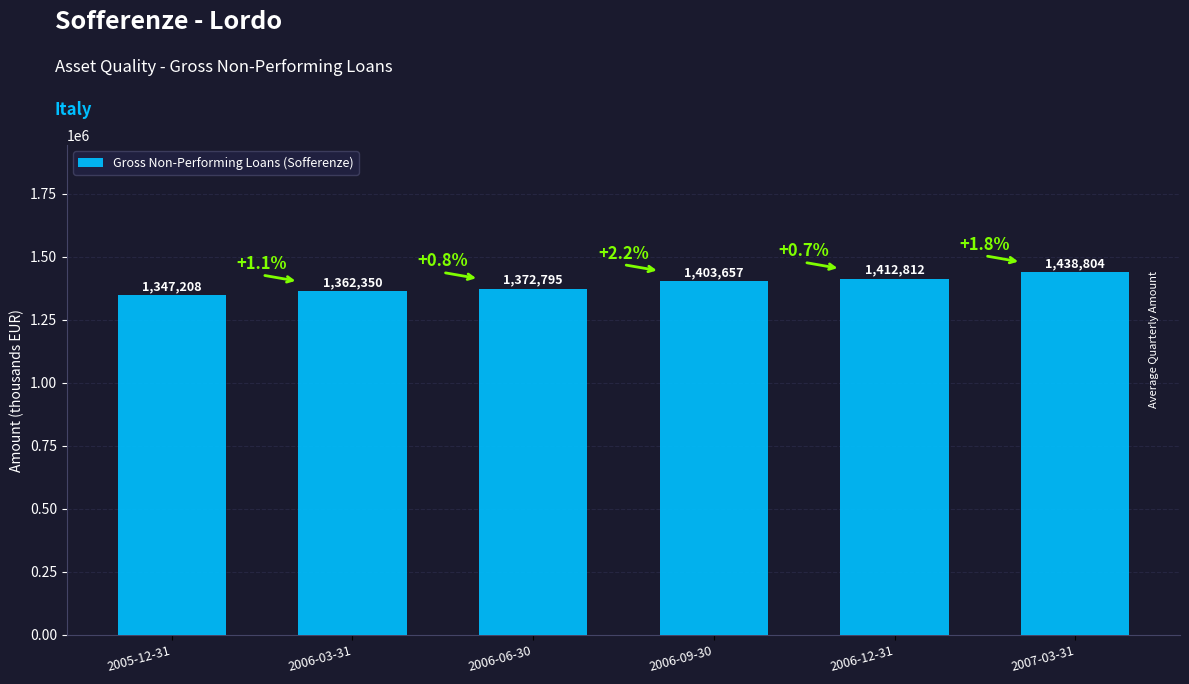

Approximately how many times larger is the value at 2006-06-30 compared to 2006-12-31?

1.0